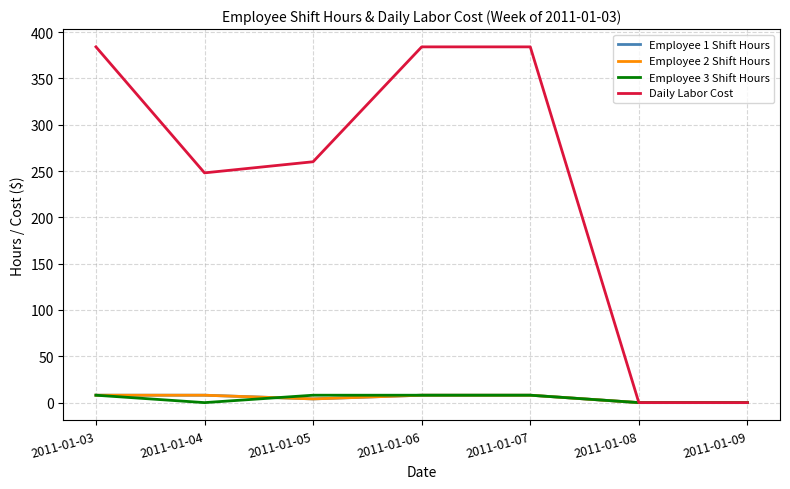

Which series has the widest spread of values?

Daily Labor Cost